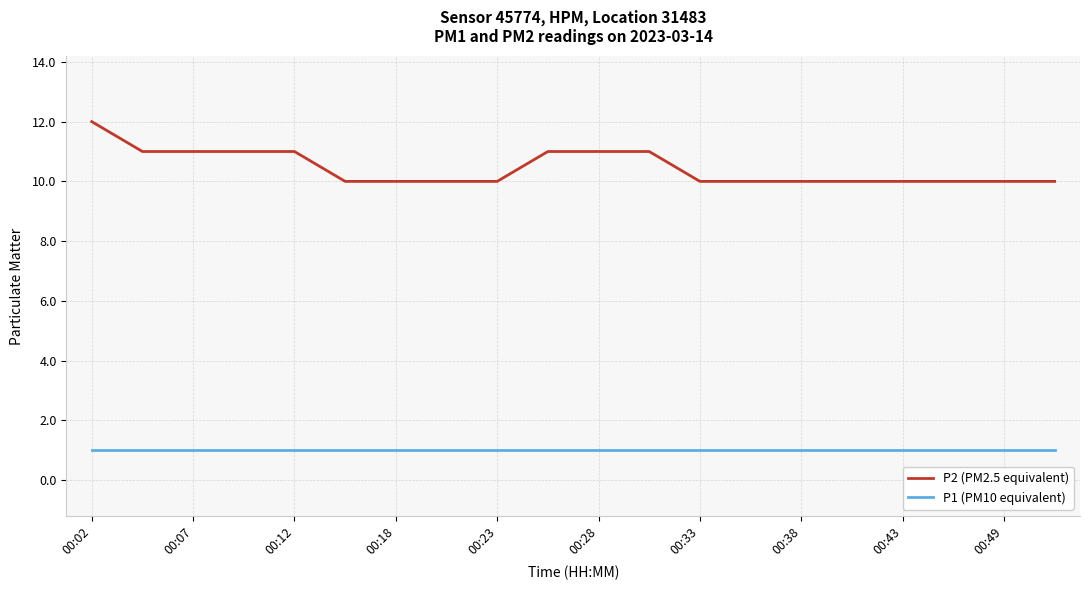

Which series has the widest spread of values?

P2 (PM2.5 equivalent)